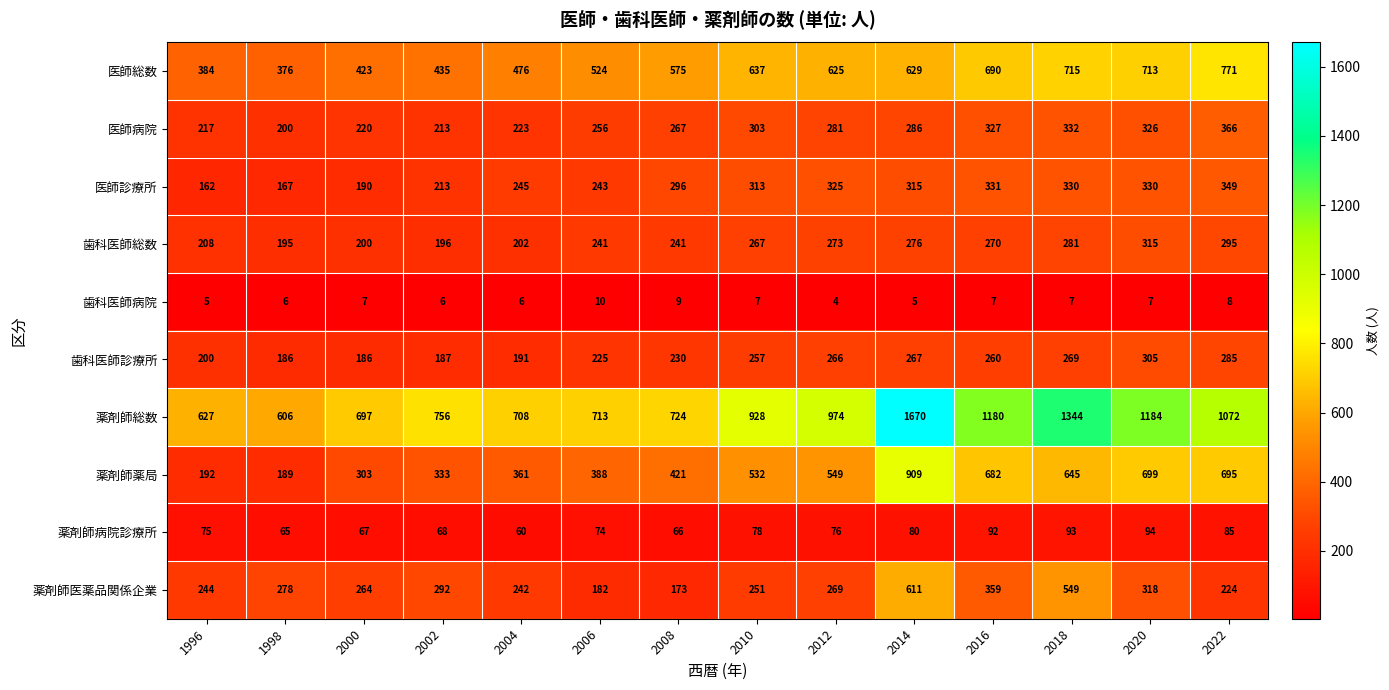

At which category does the chart reach its minimum across all series?

2012